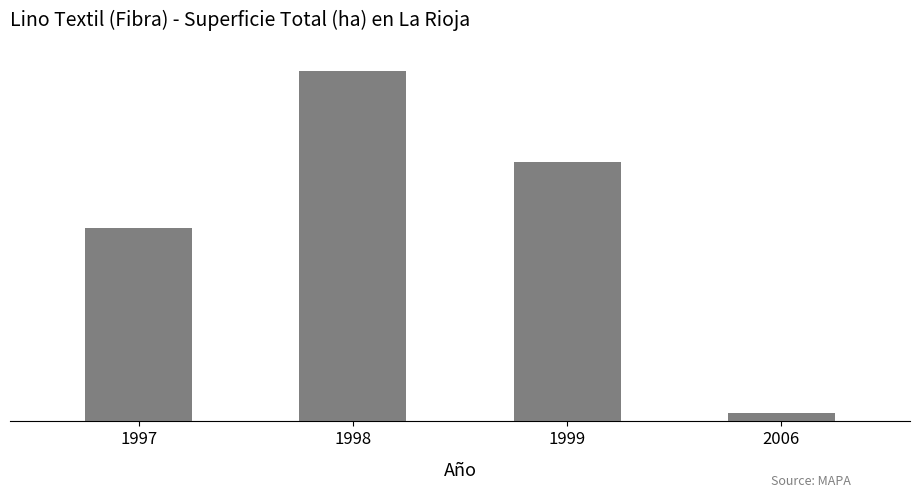

List the labels in order of value, largest first.

1998, 1999, 1997, 2006